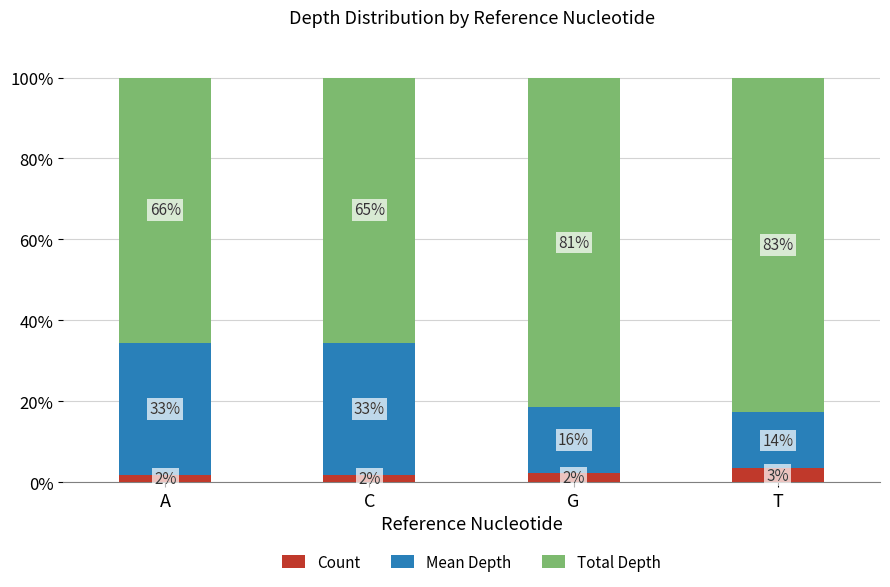

Does the chart contain any negative values?

No